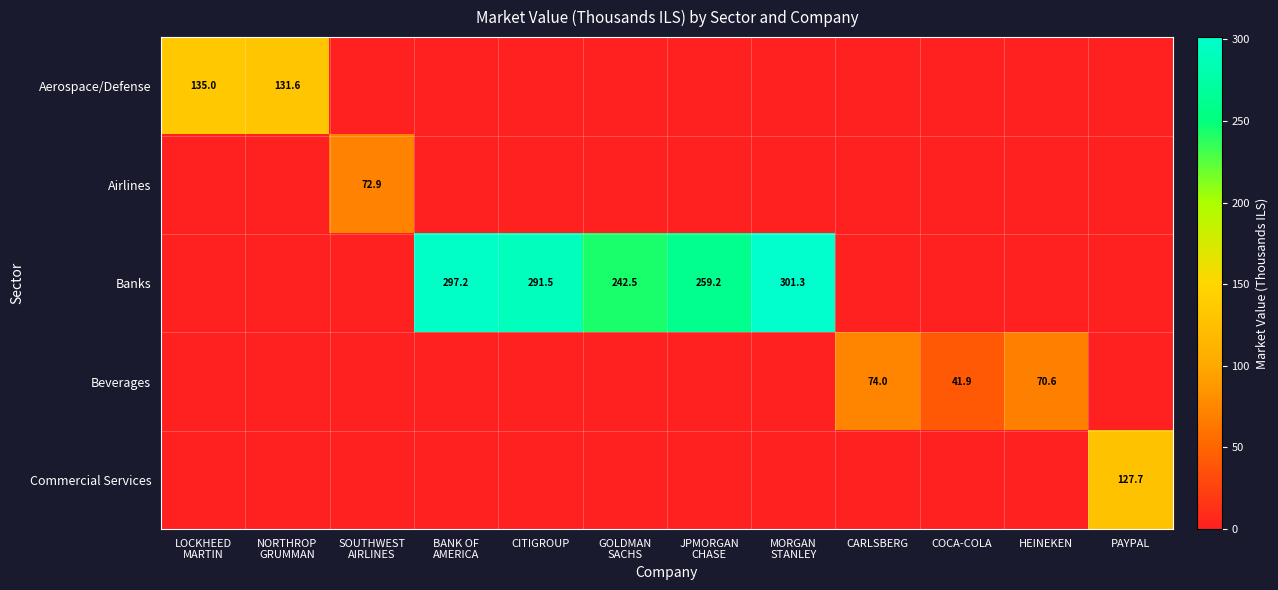

At CARLSBERG, list the series in order from largest to smallest.

Beverages, Aerospace/Defense, Airlines, Banks, Commercial Services